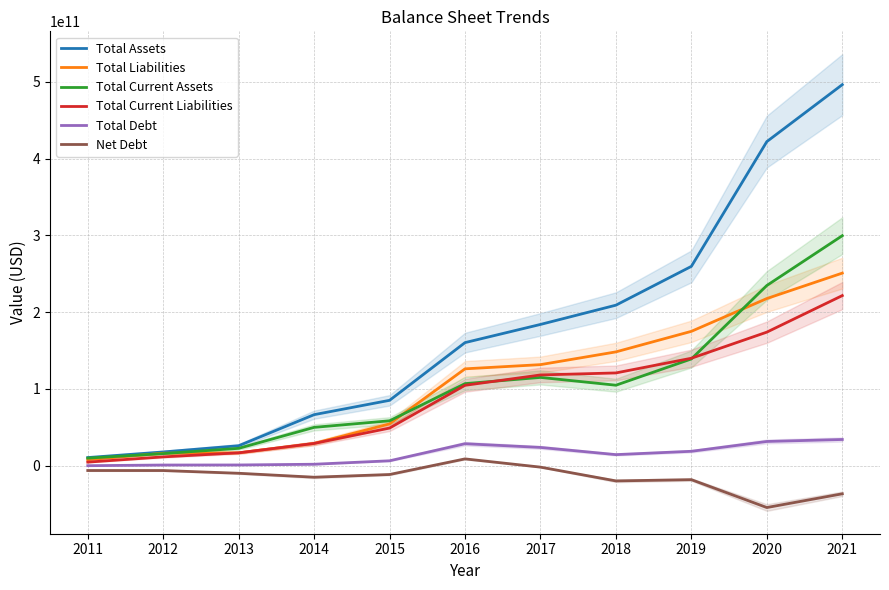

What is the highest value of the Total Current Assets series?

299671617000